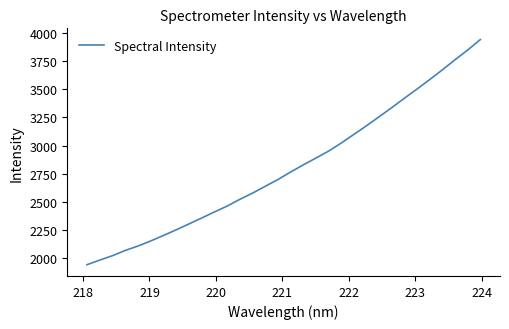

What is the maximum value shown in the chart?

3942.1